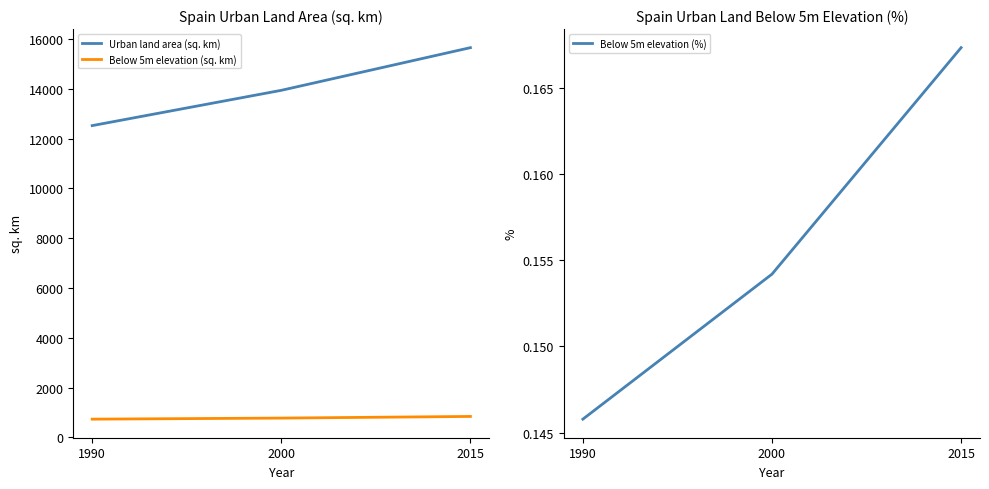

What is the total value across all series at 2015?

16499.5